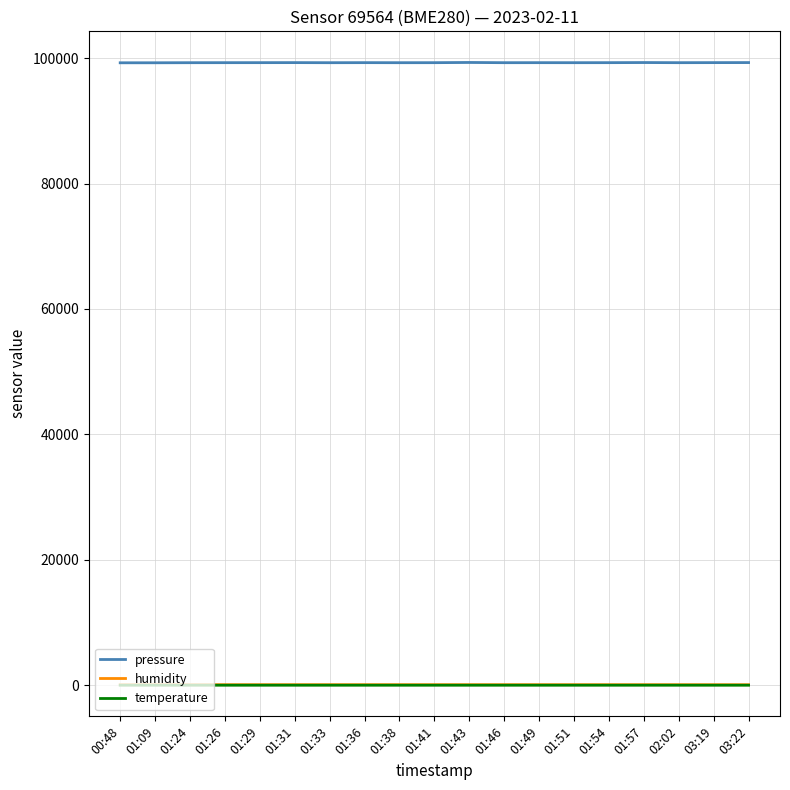

What is the smallest value displayed?

-3.4